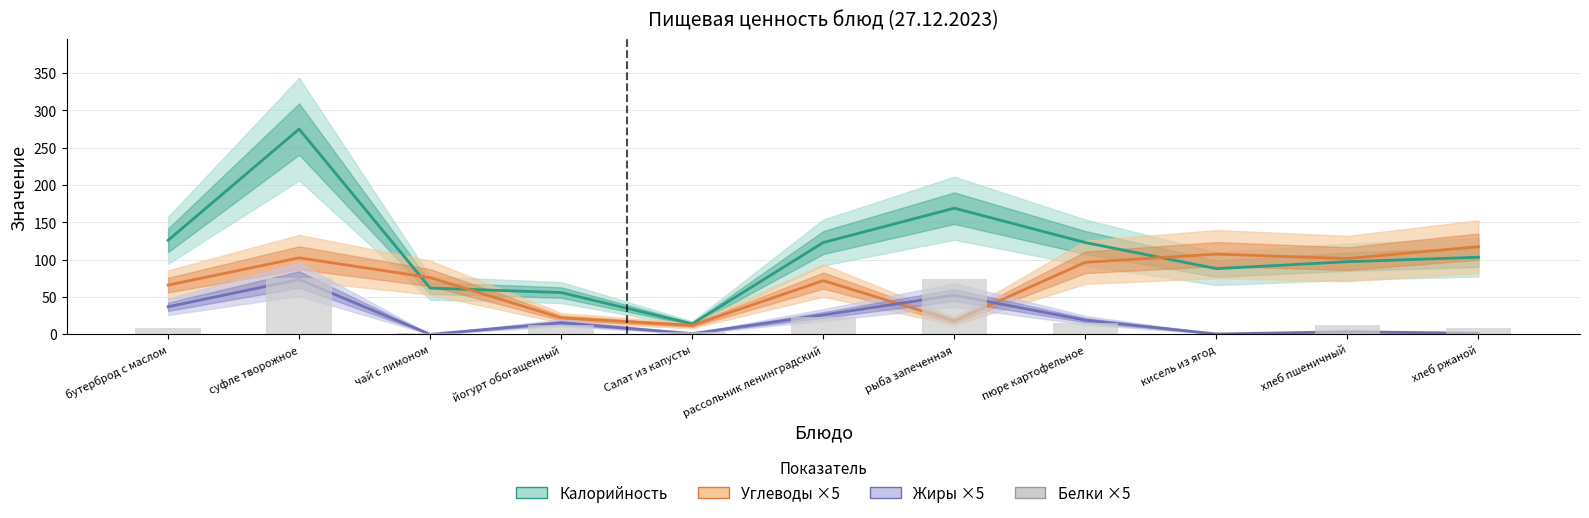

What value does the Жиры ×5 series have at хлеб пшеничный?

3.5